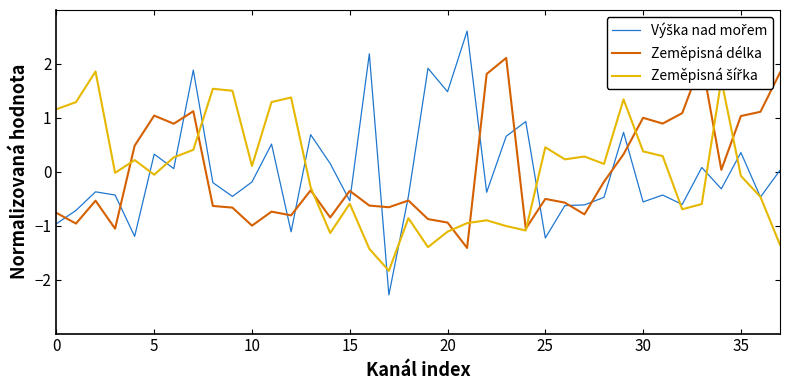

What is the maximum value shown in the chart?

2.6